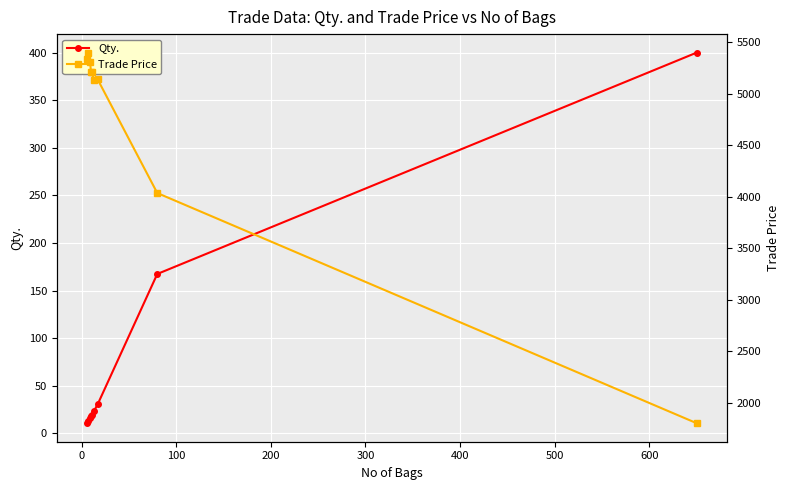

What is the difference between the second highest and minimum values in the Trade Price series?

3541.0